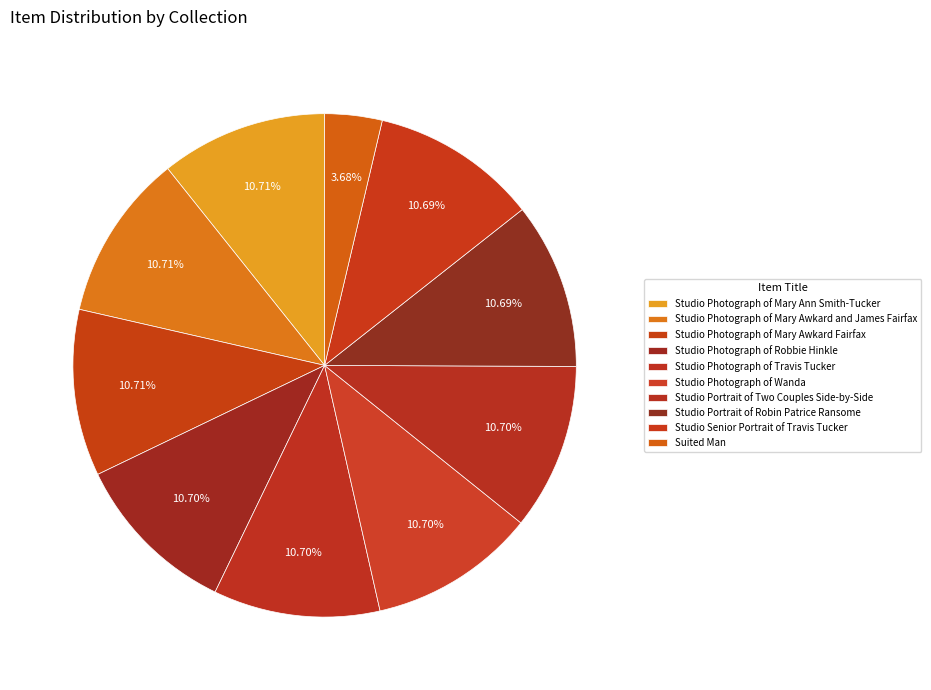

Count the number of slices in the pie.

10